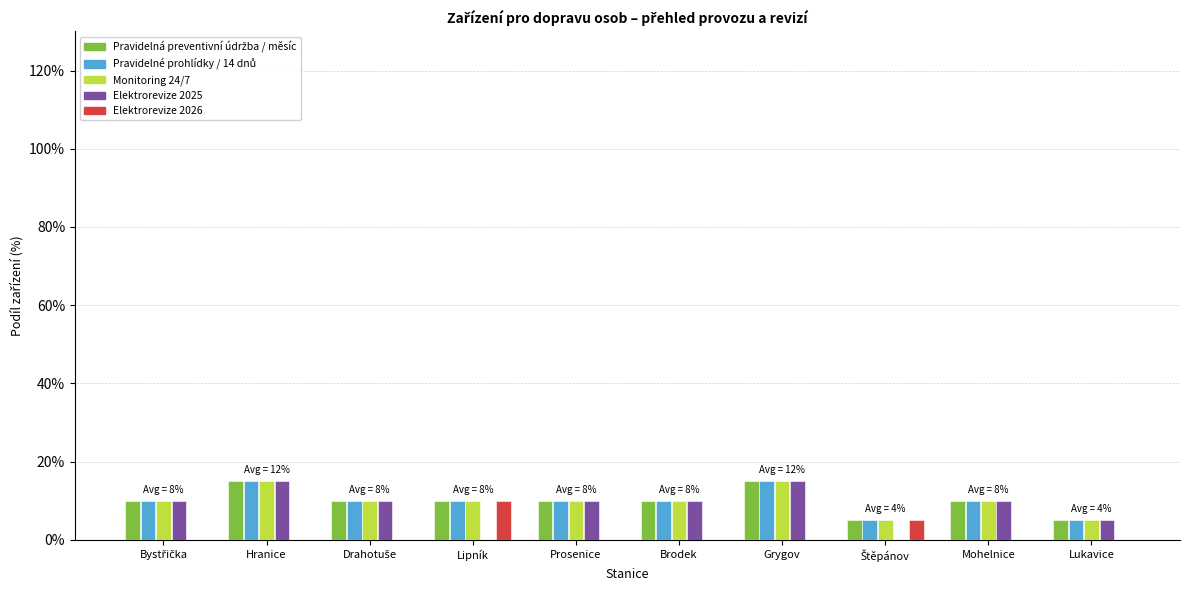

True or false: Elektrorevize 2025 has a value of 5 at Grygov.

False